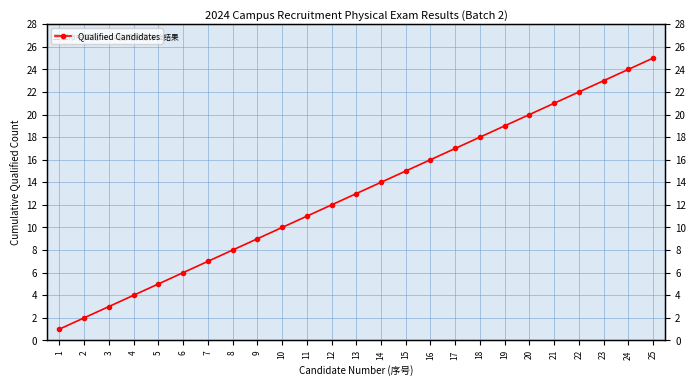

The value at 17 is 6. True or false?

False